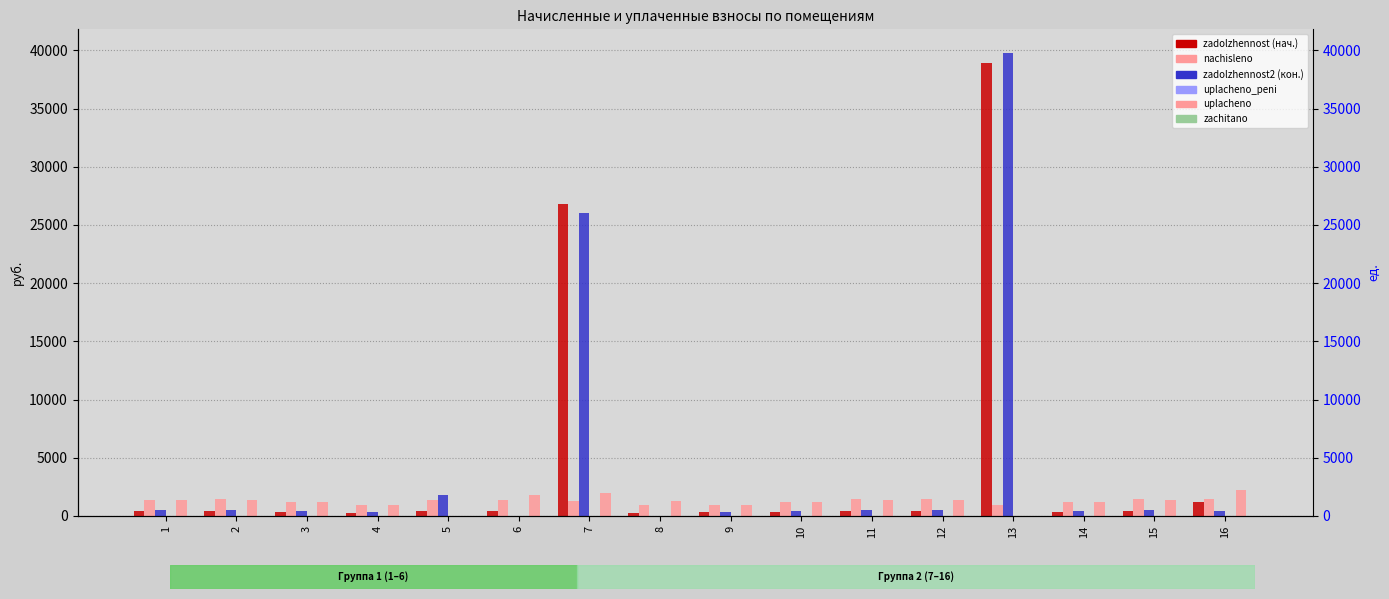

True or false: zadolzhennost (нач.) has a value of 288.6 at 4.

True